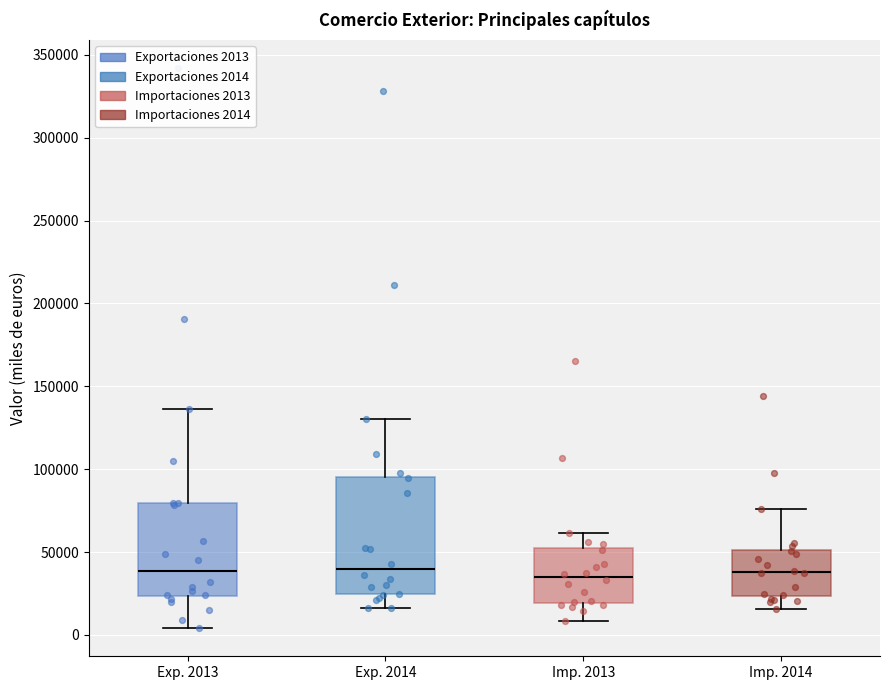

Reading left to right, read every box against the y-axis: the position of its median line, the range the box covers, and the ends of its whiskers. The values are not printed on the chart, so give them approximately, as read against the axis.

Exp. 2013: median 40000, box 25000 to 80000, whiskers 5000 to 135000
Exp. 2014: median 40000, box 25000 to 95000, whiskers 15000 to 130000
Imp. 2013: median 35000, box 20000 to 50000, whiskers 10000 to 60000
Imp. 2014: median 40000, box 25000 to 50000, whiskers 15000 to 75000